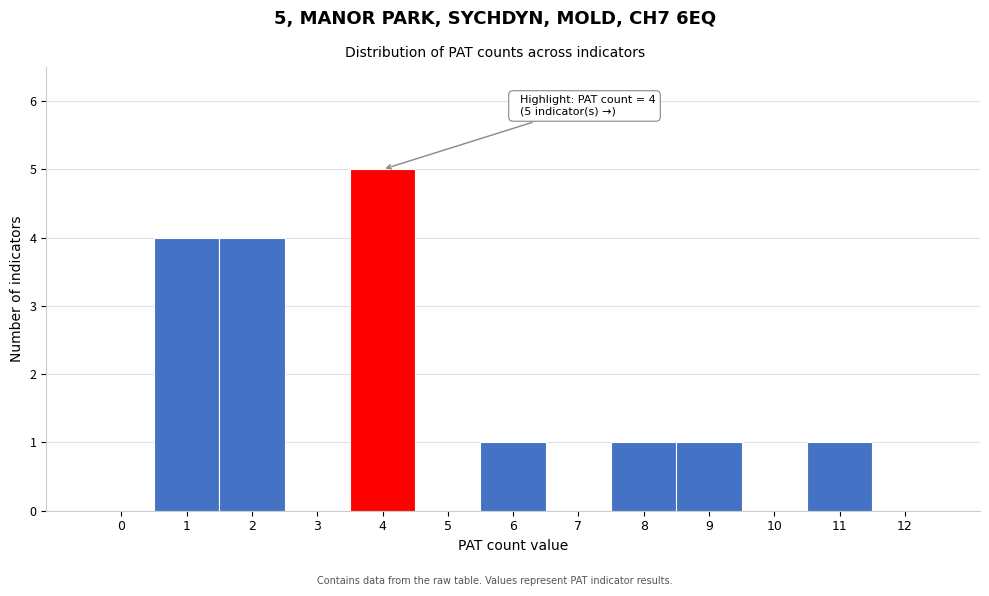

Reading left to right, transcribe all the data shown in this chart.

0=0	1=4	2=4	3=0	4=5	5=0	6=1	7=0	8=1	9=1	10=0	11=1	12=0